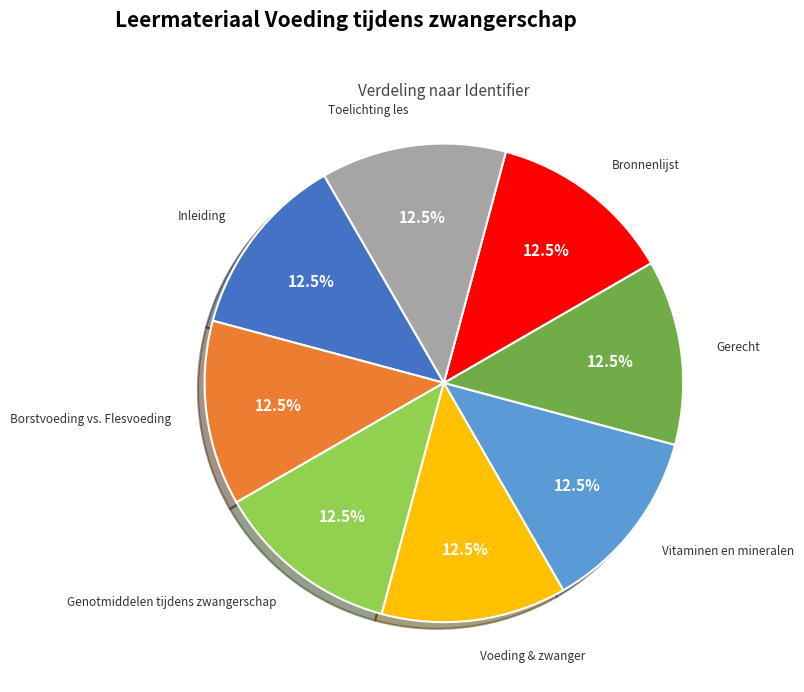

True or false: Bronnenlijst accounts for 20% of the total.

False